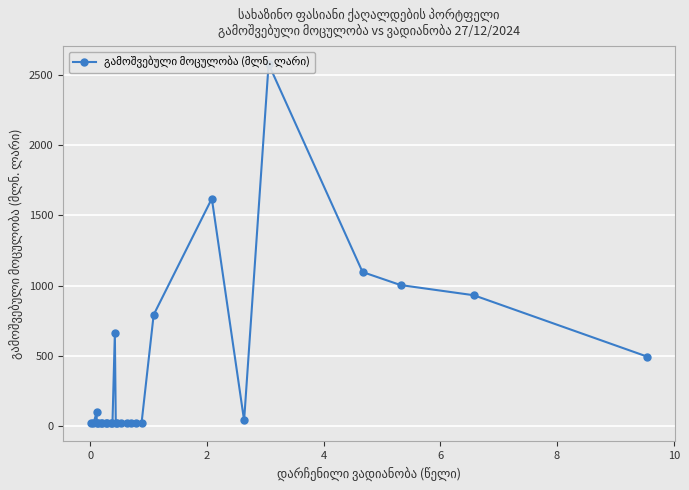

What is the sum of all values?

9653.4